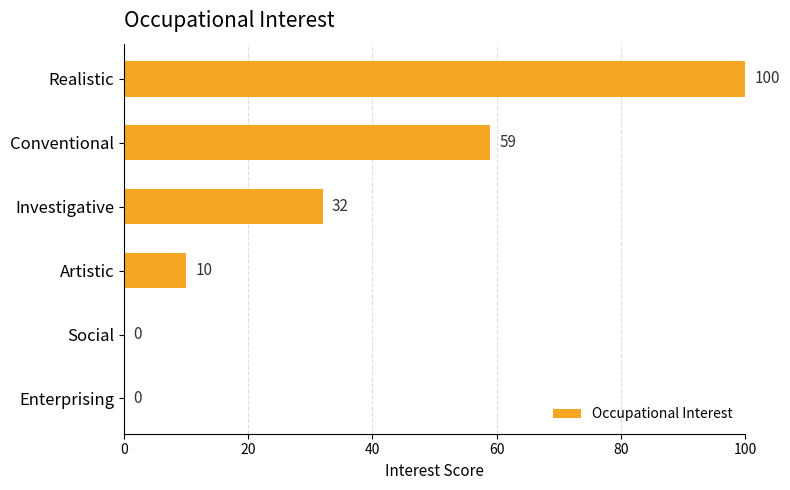

Count the number of categories in the chart.

6